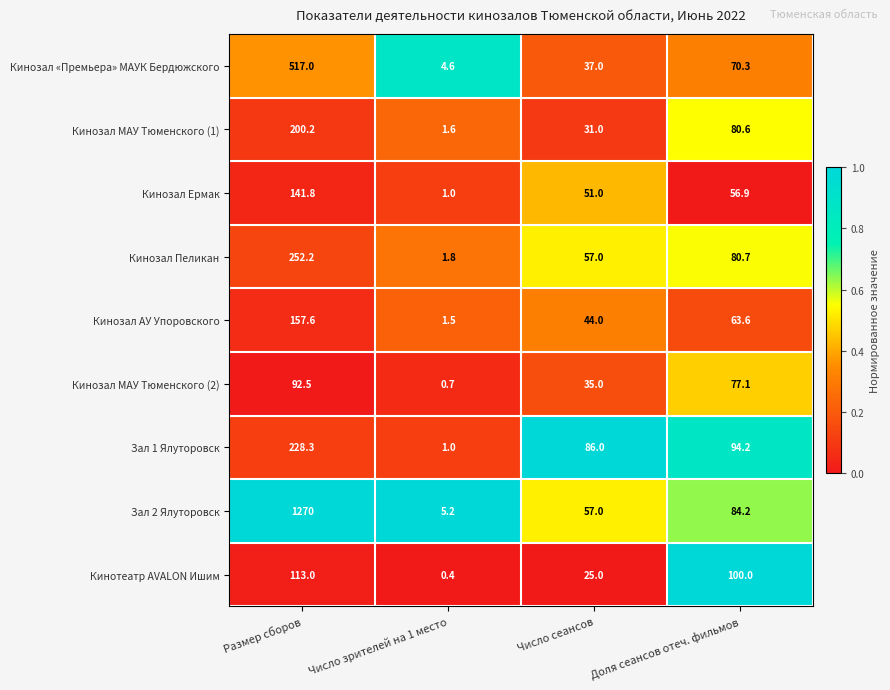

What is the total value across all series at Размер сборов?

2972.6